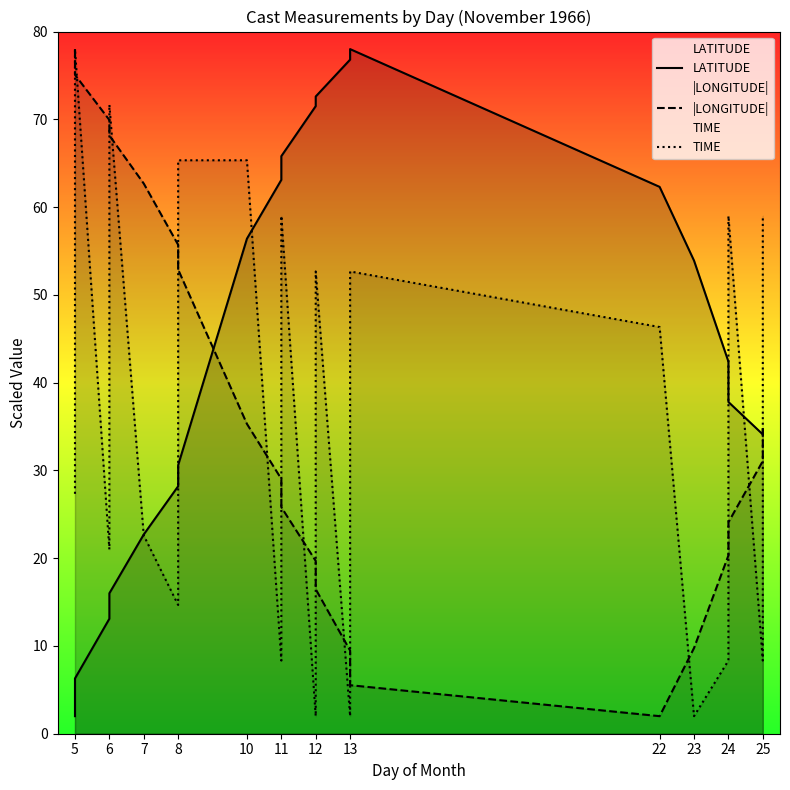

The TIME series shows 35.2 at 11. True or false?

False